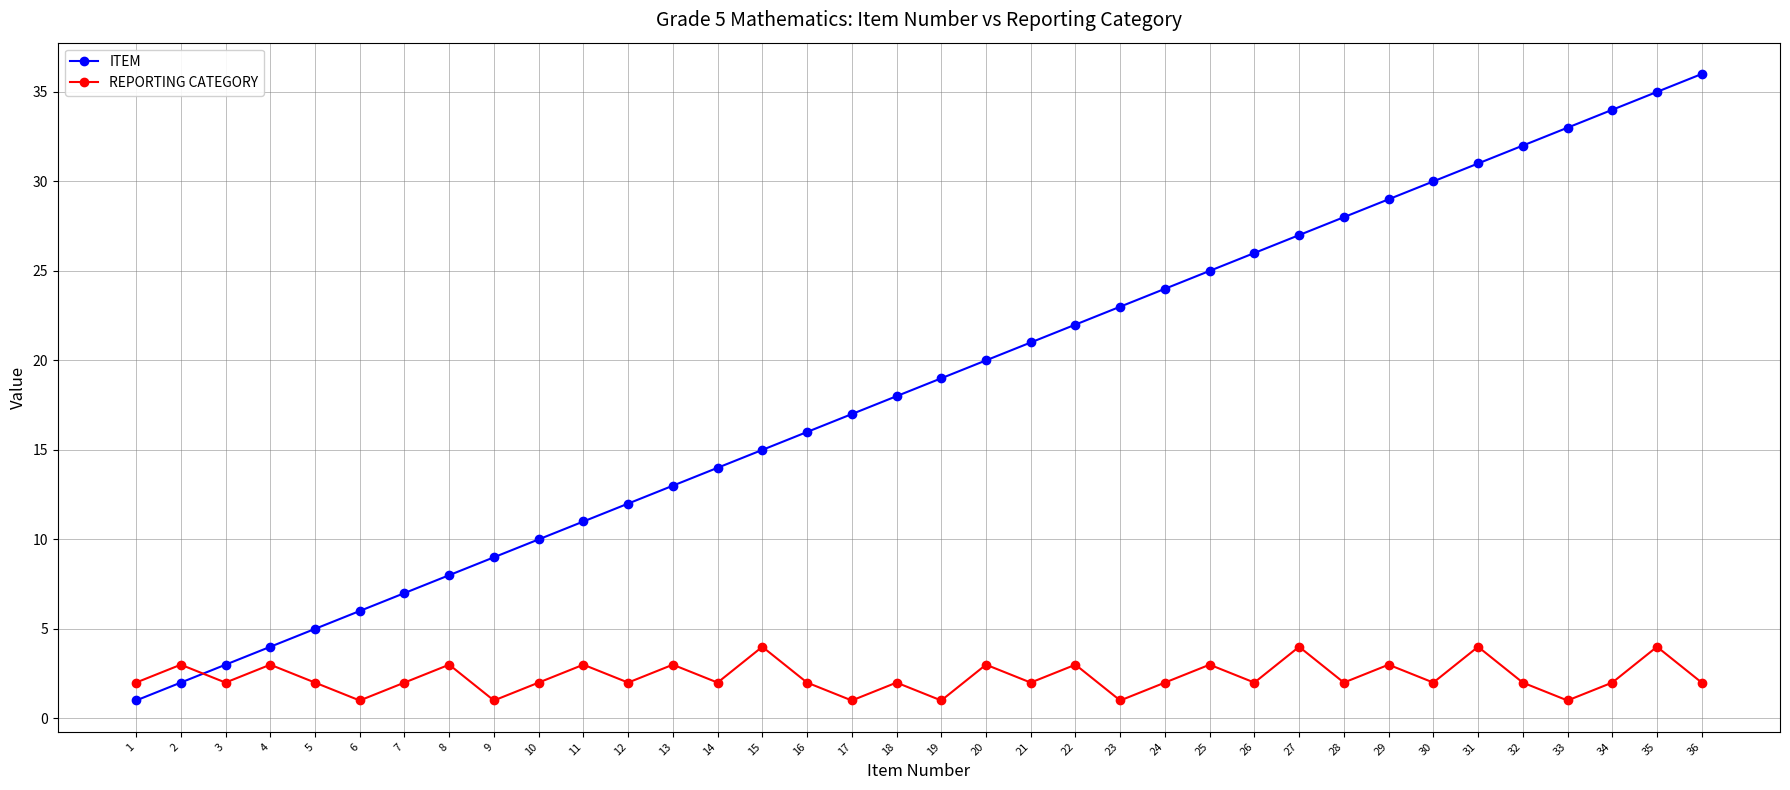

What is the lowest value of the REPORTING CATEGORY series?

1